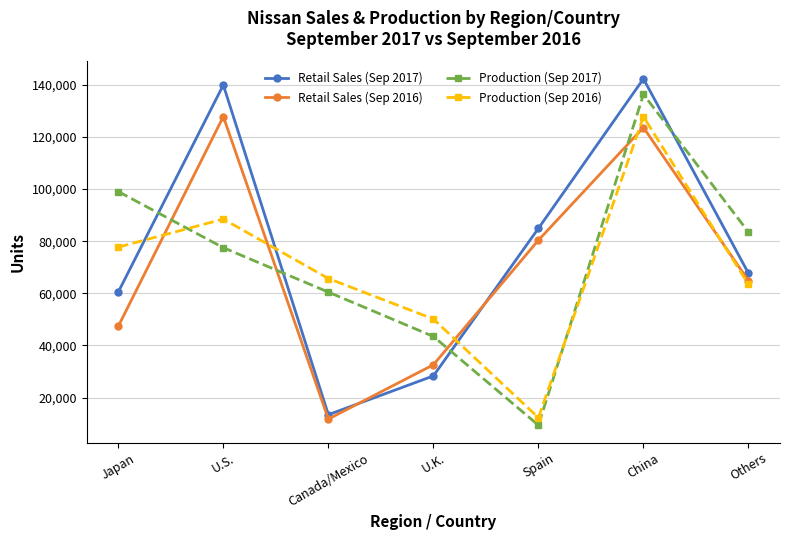

What is the maximum value shown in the chart?

142300